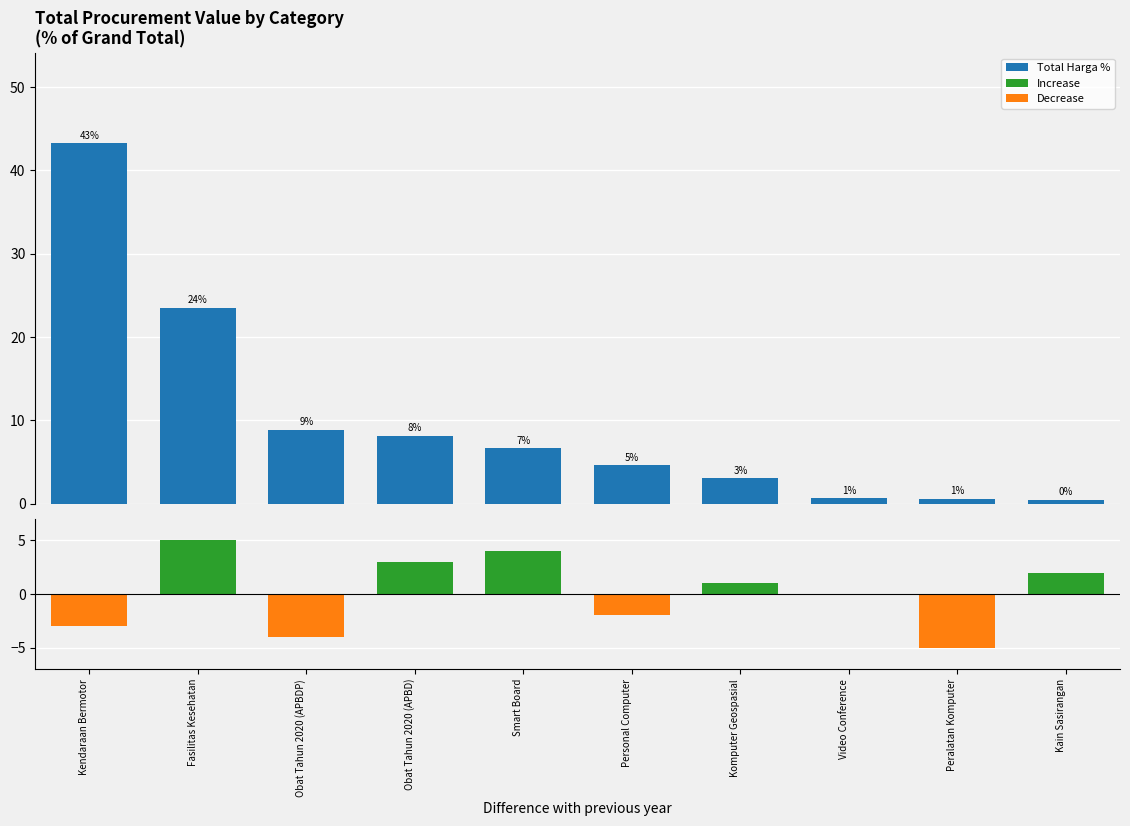

Between Video Conference and Kain Sasirangan, which series saw the biggest shift?

Difference